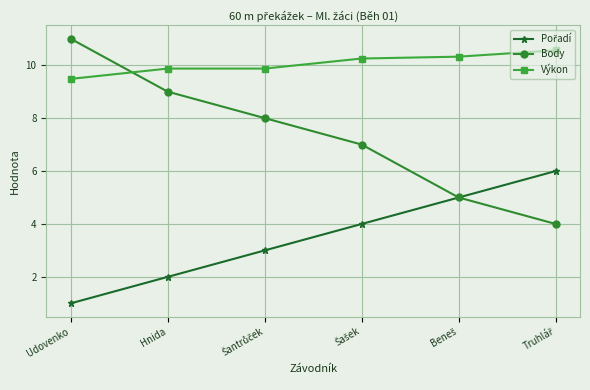

Which series has the largest total across all categories?

Výkon